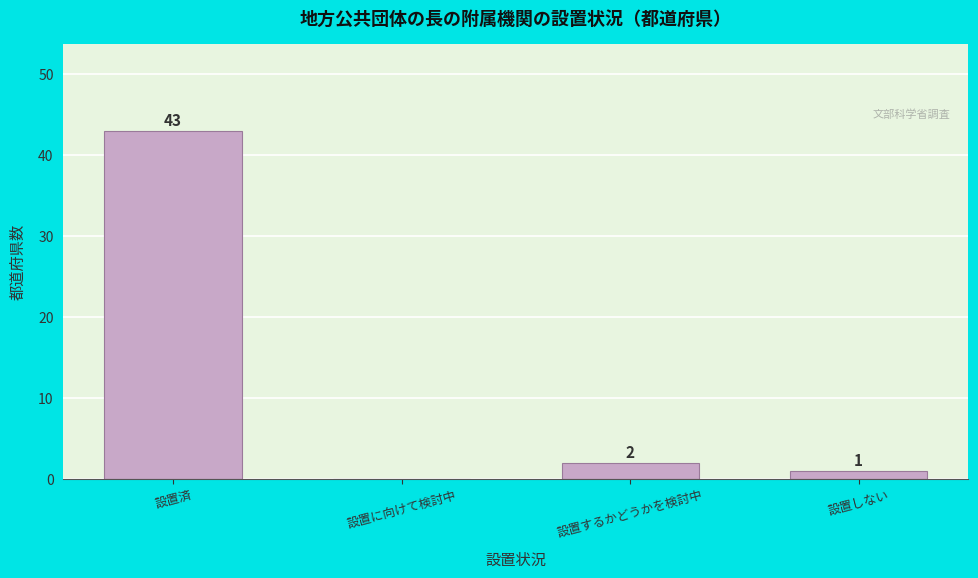

Reading right to left, transcribe all the data shown in this chart.

設置しない=1	設置するかどうかを検討中=2	設置に向けて検討中=0	設置済=43